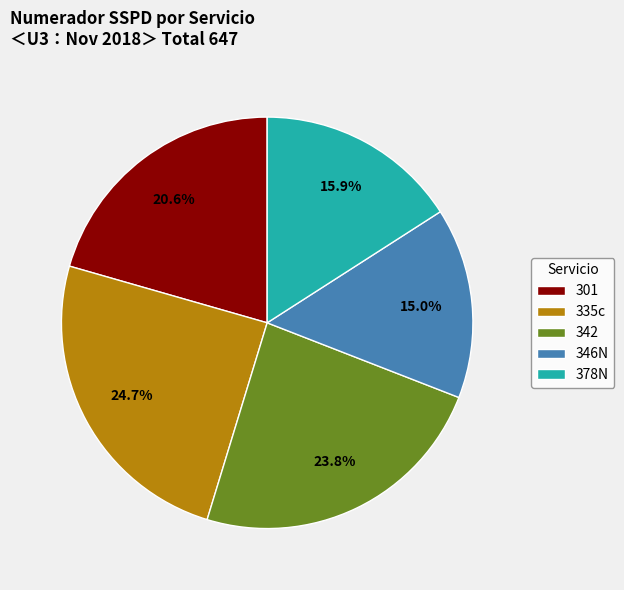

Which slice is the smallest?

346N